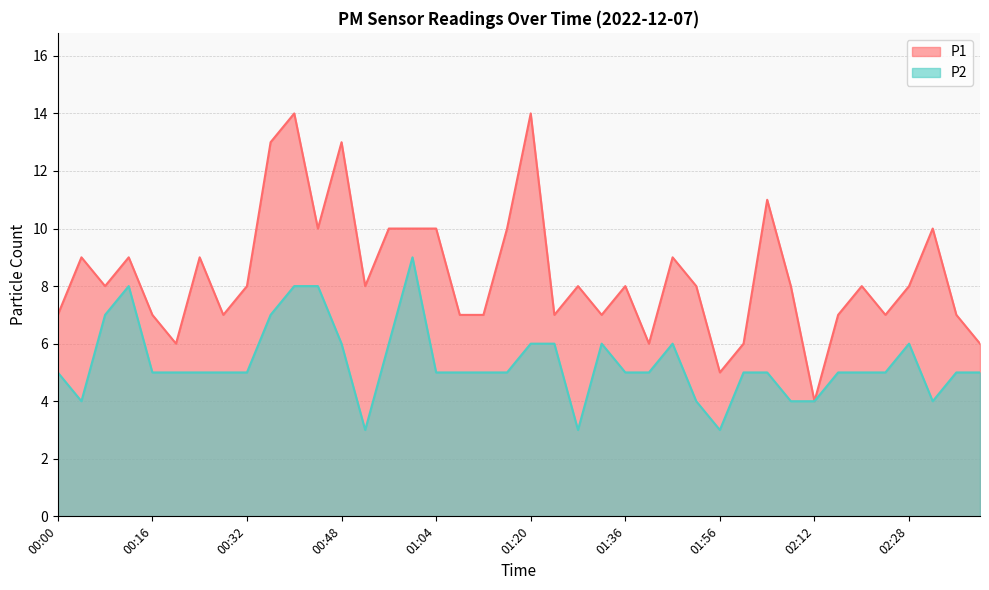

True or false: P1 has a value of 8 at 02:28.

True